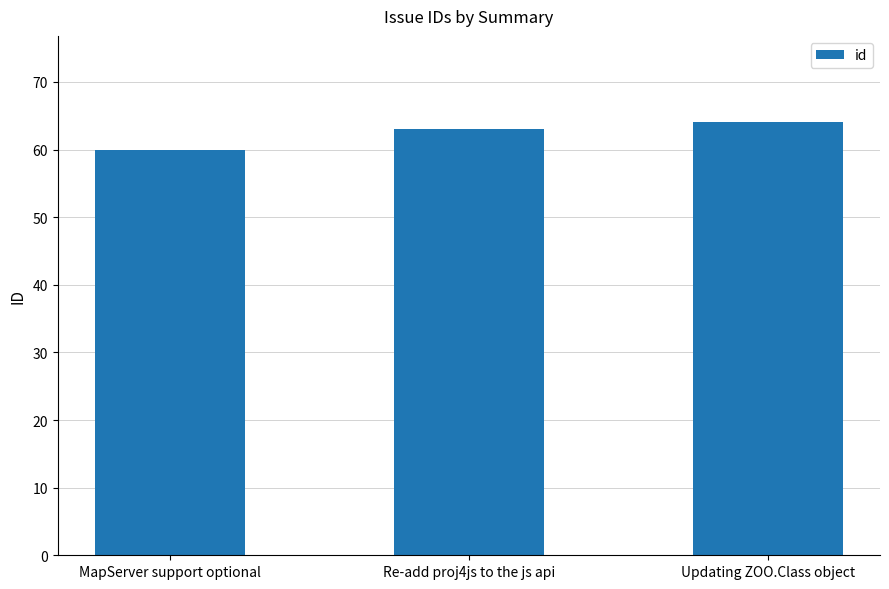

At which label is the value closest to 62?

Re-add proj4js to the js api